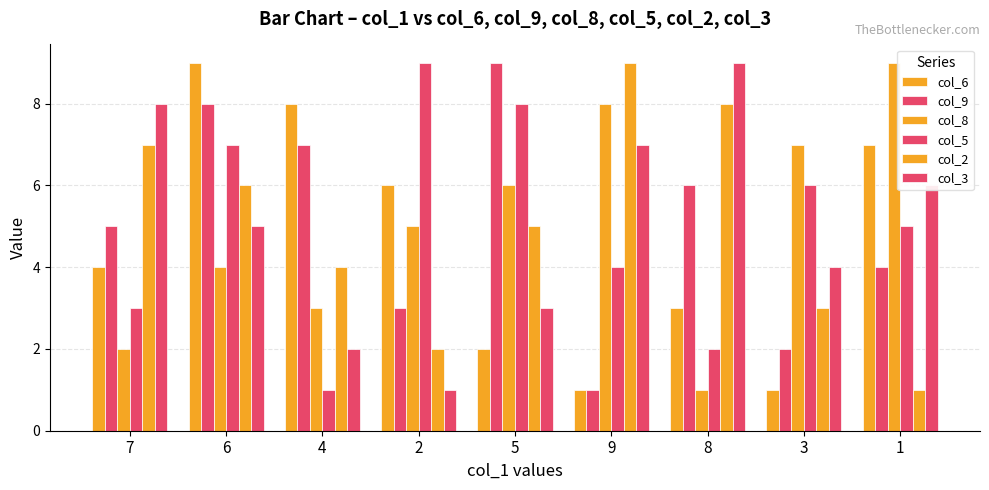

How many data points in col_2 are less than 5?

4